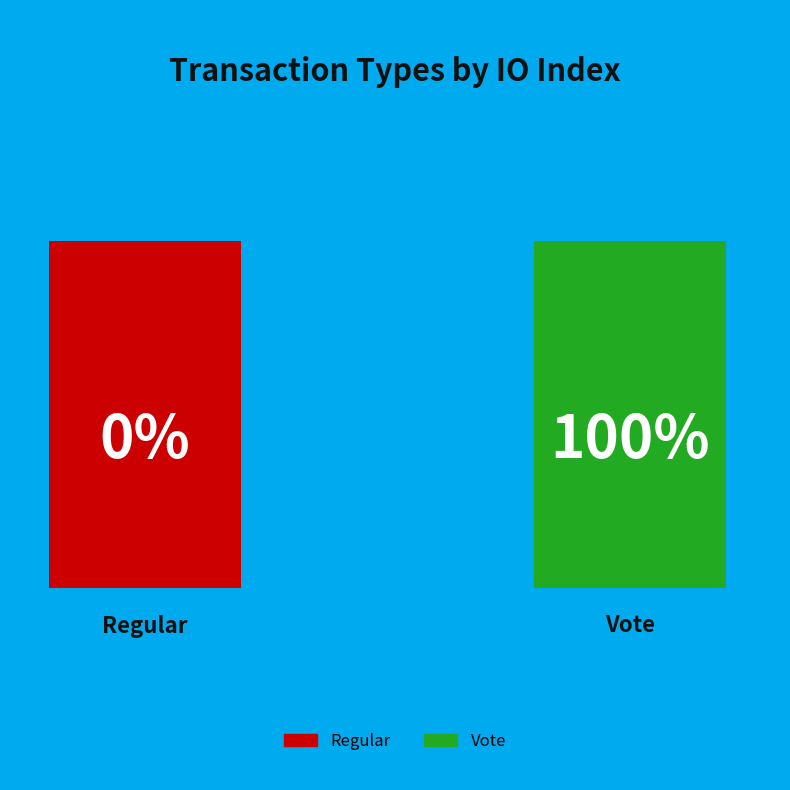

What is the largest slice in the pie chart?

Vote